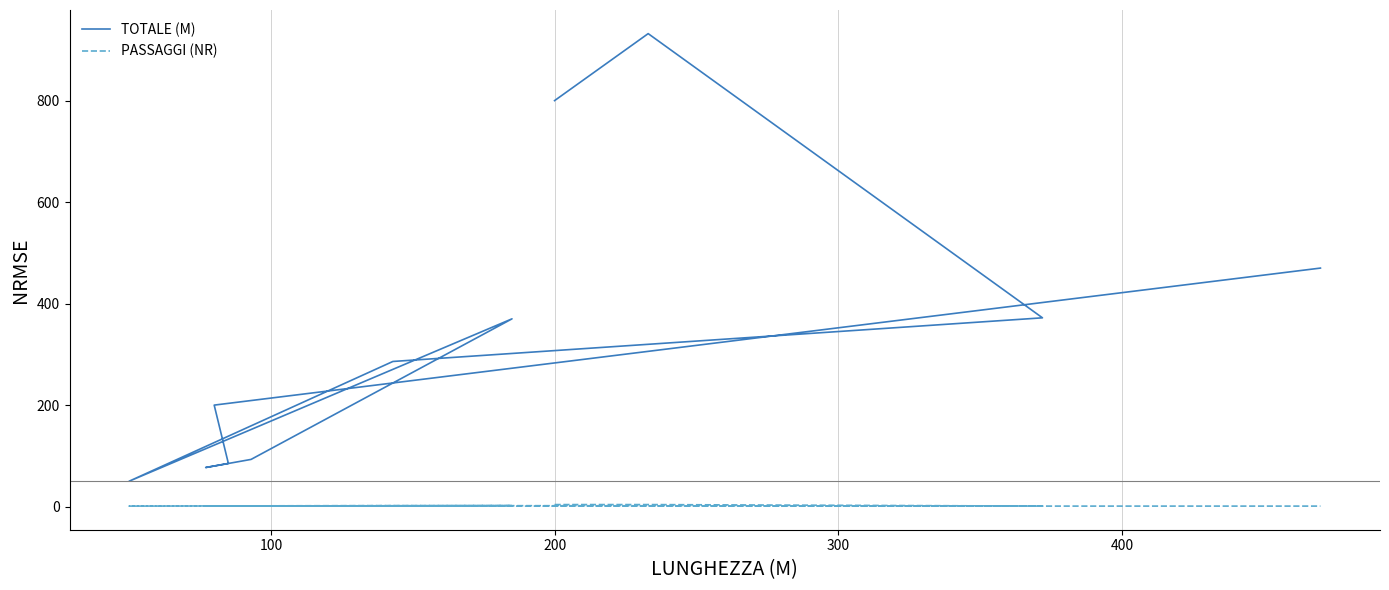

Rank the series by their average value, from lowest to highest.

PASSAGGI (NR), TOTALE (M)